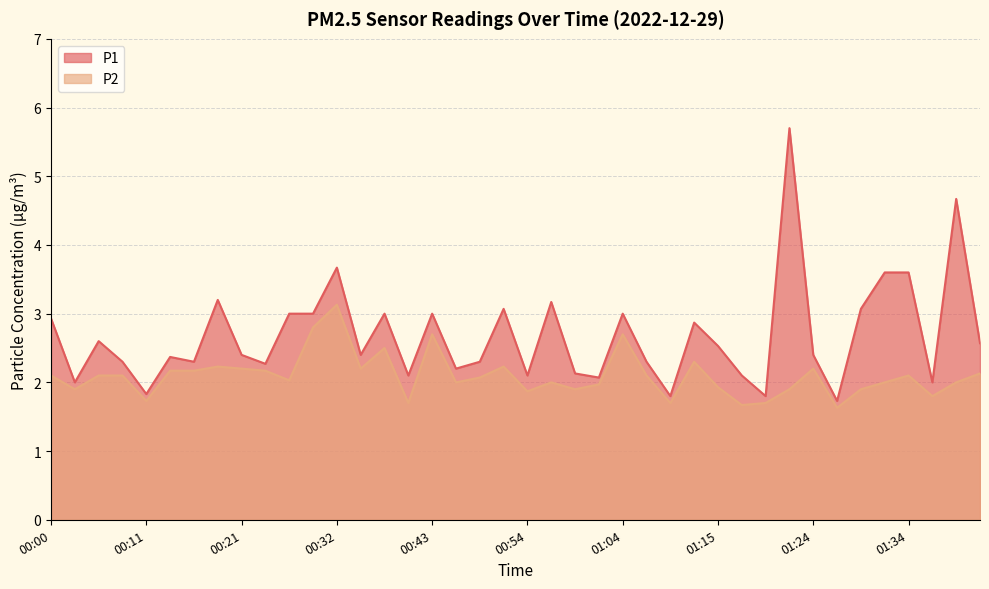

The P2 series shows 2.2 at 00:13. True or false?

True